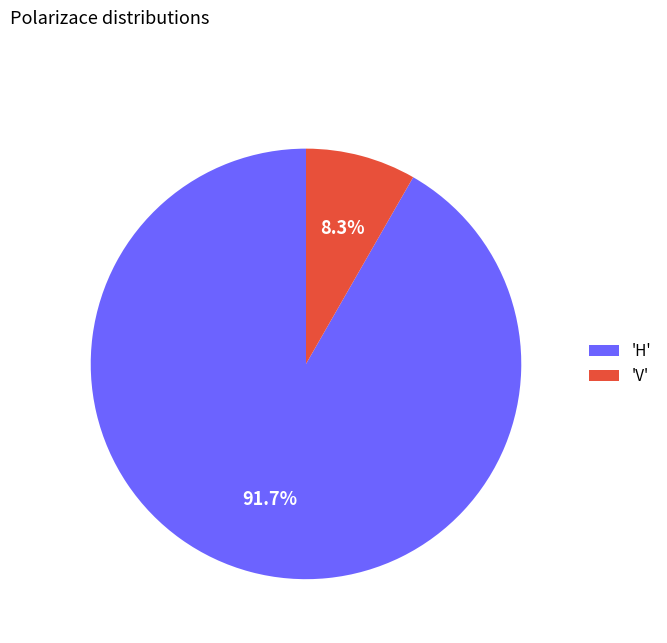

Which category accounts for the majority?

'H'